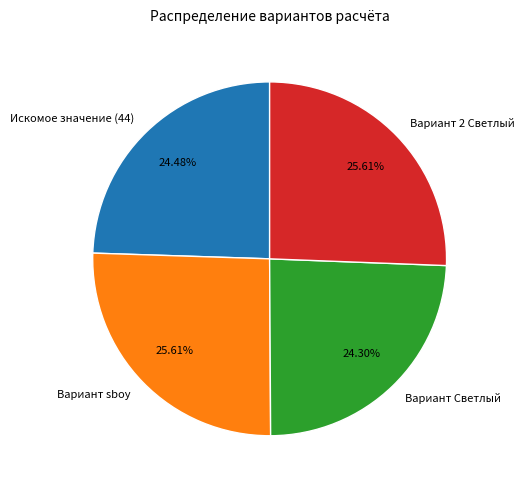

True or false: Вариант Светлый accounts for 12% of the total.

False